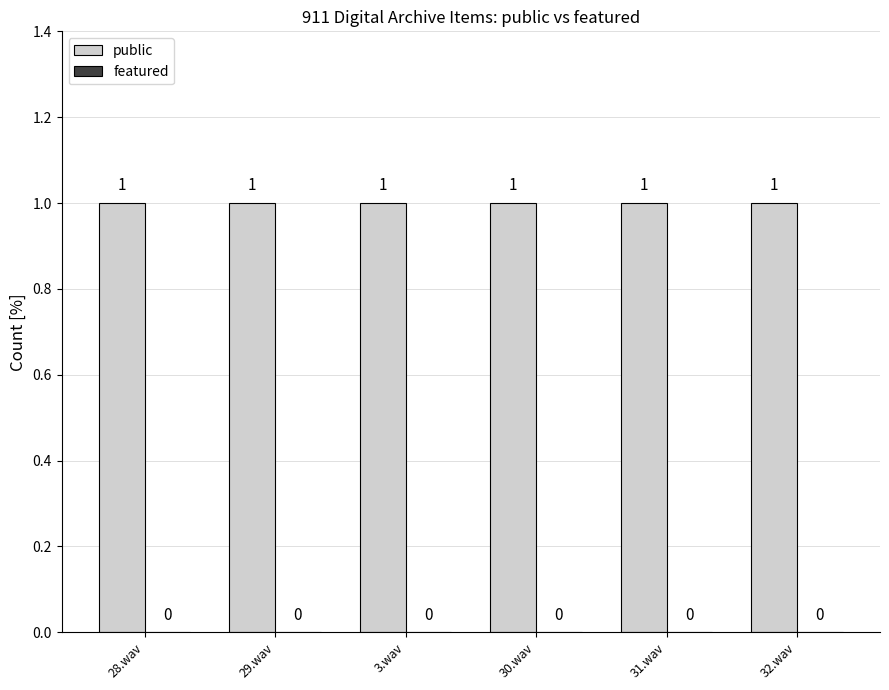

Rank the series by their maximum value, from highest to lowest.

public, featured